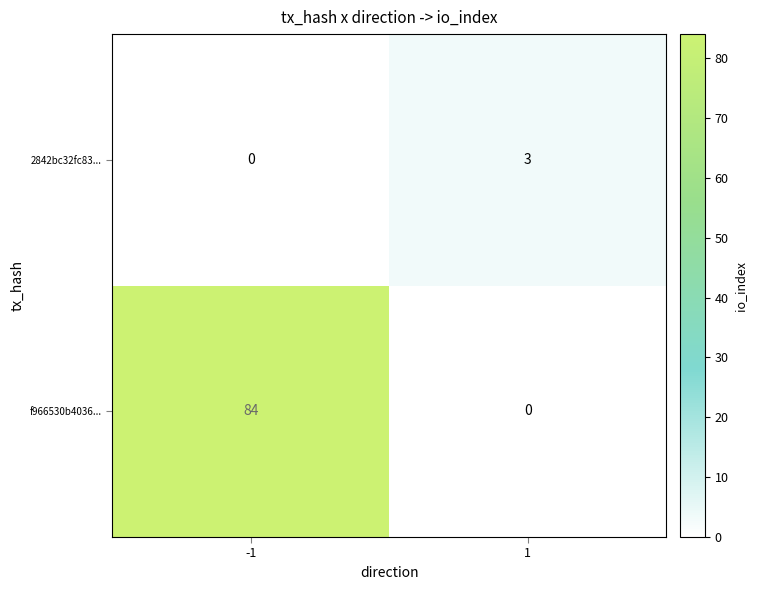

How many values in f966530b4036... are above zero?

1